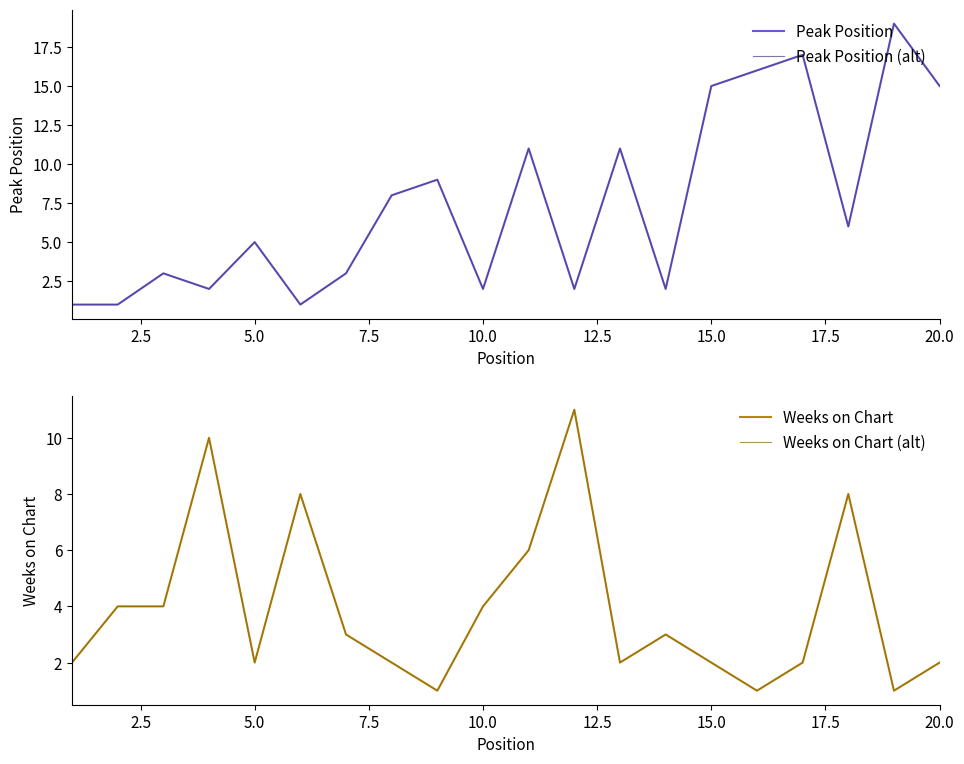

What are all the series names shown in the legend?

Peak Position, Peak Position (alt), Weeks on Chart, Weeks on Chart (alt)